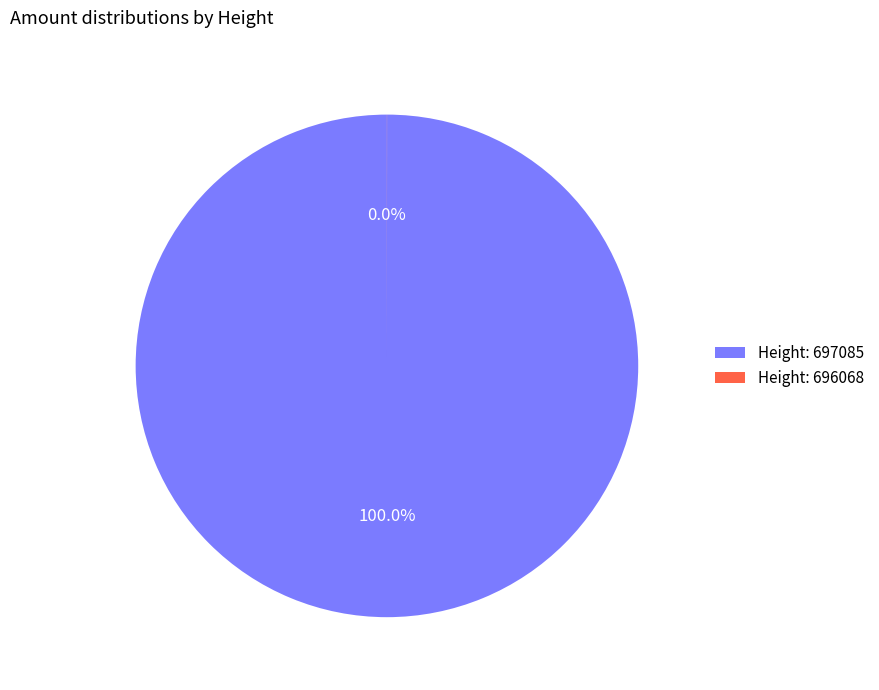

How many slices are in this pie chart?

2